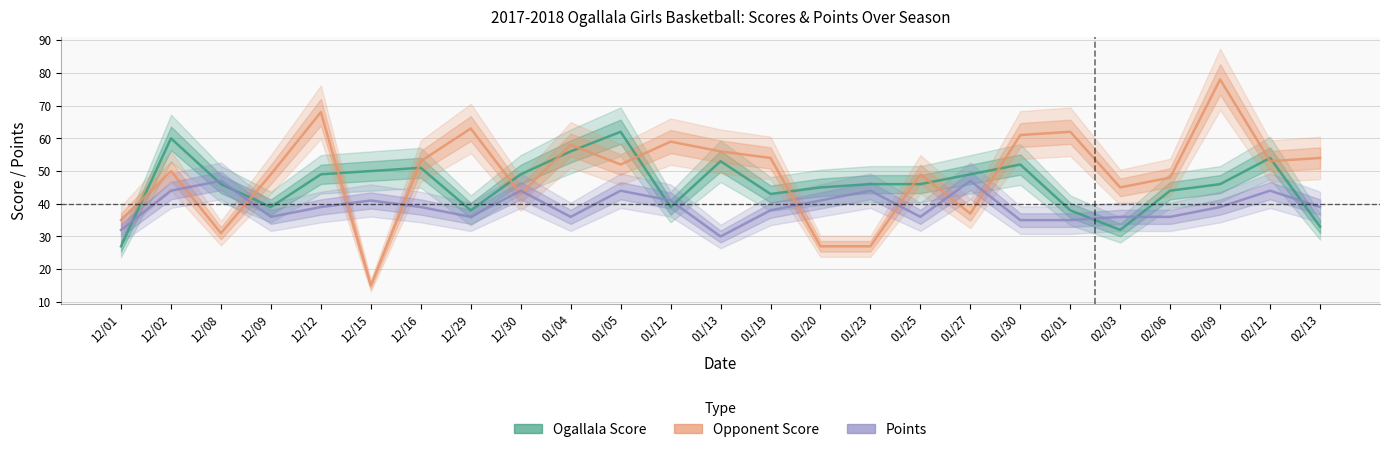

The value of Opponent Score at 01/13 is 36. True or false?

False